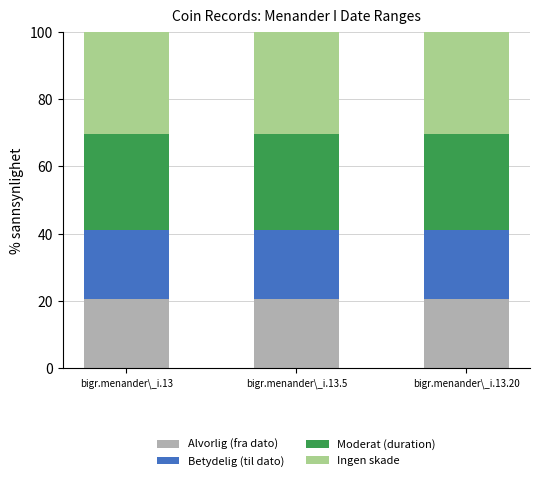

What is the lowest value of the Alvorlig (fra dato) series?

20.6